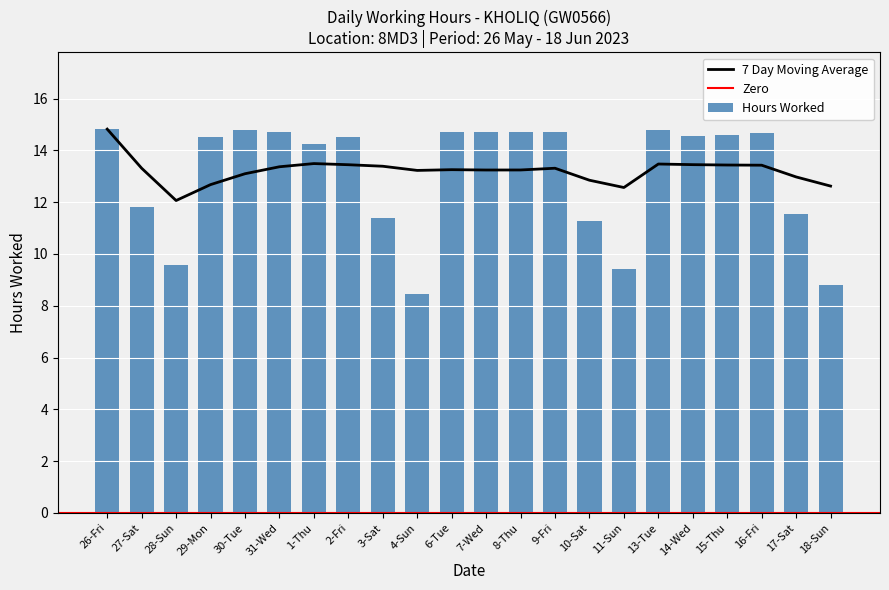

How many data points does each series have?

22